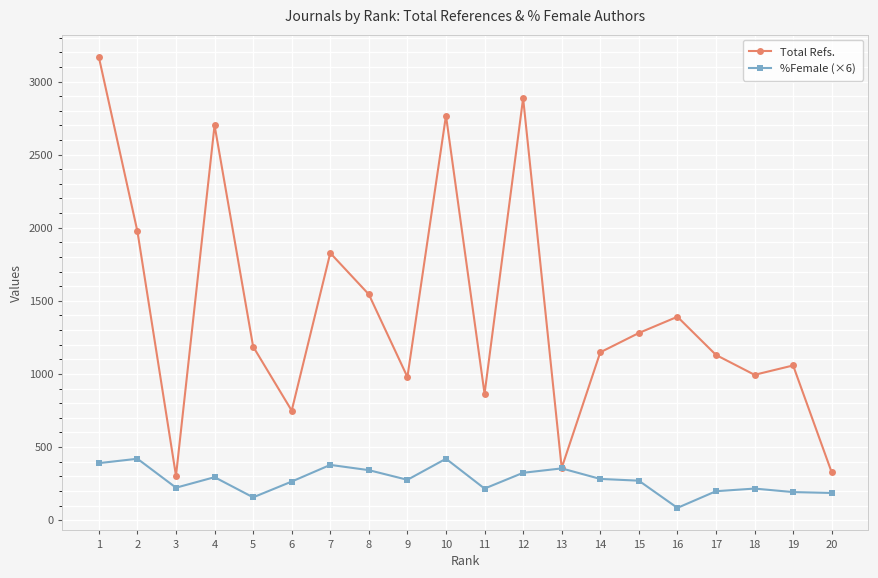

What are all the series names shown in the legend?

Total Refs., %Female (×6)